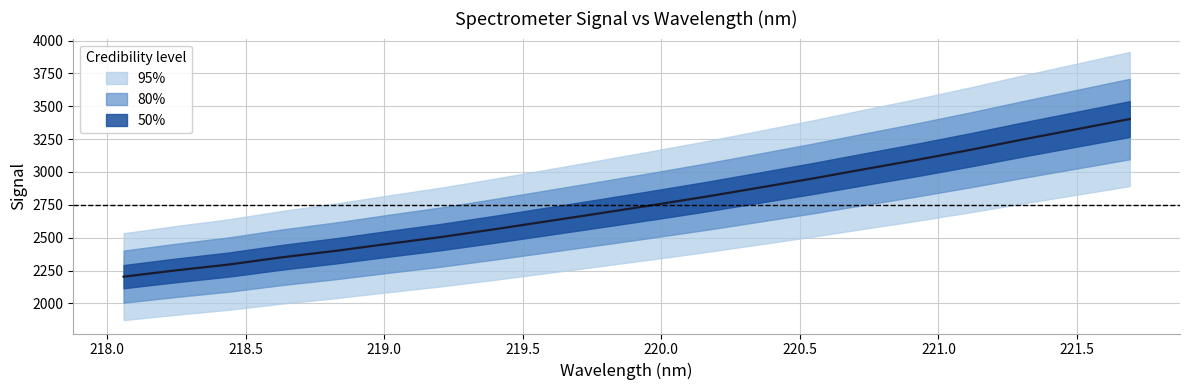

List the series in order of their peak value, lowest first.

95%, 80%, 50%